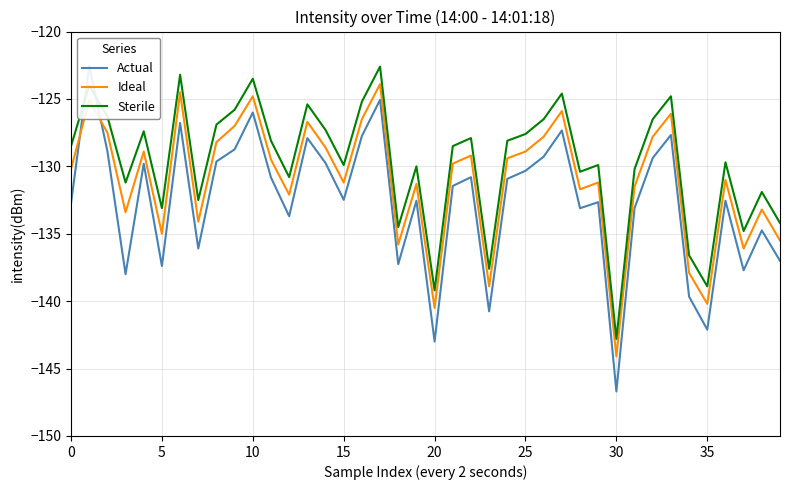

At which category is the sum across all series the highest?

17